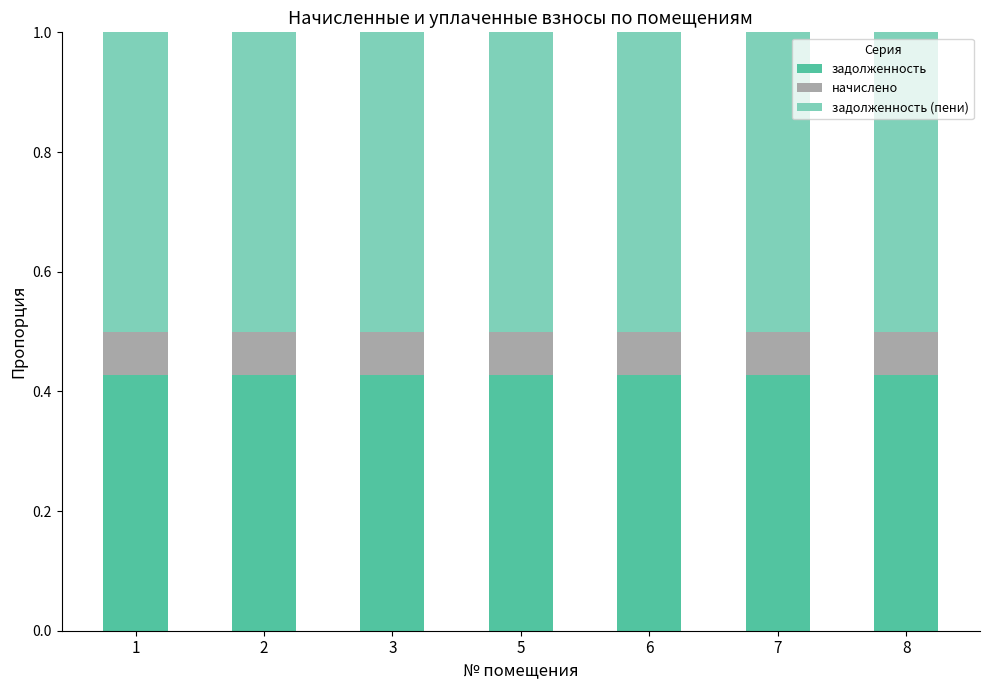

What is the sum of all задолженность values?

3.0